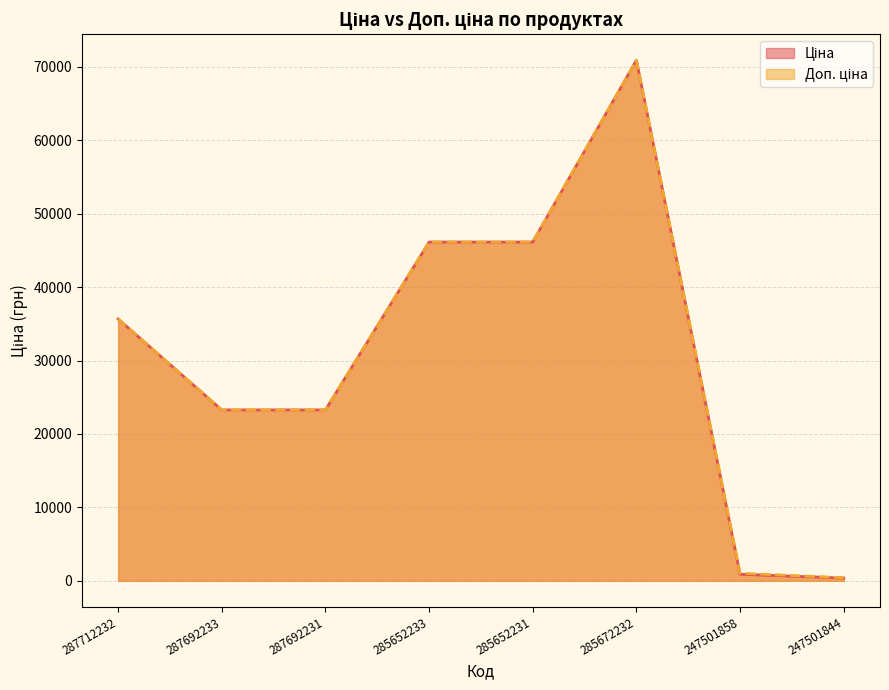

What are all the series names shown in the legend?

Ціна, Доп. ціна